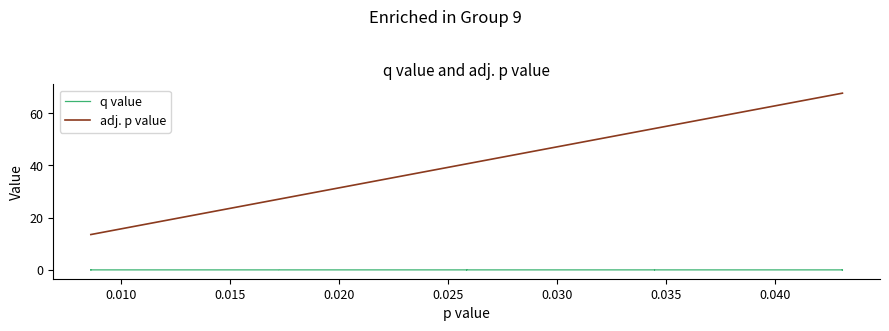

Which series has the largest range (max minus min)?

adj. p value